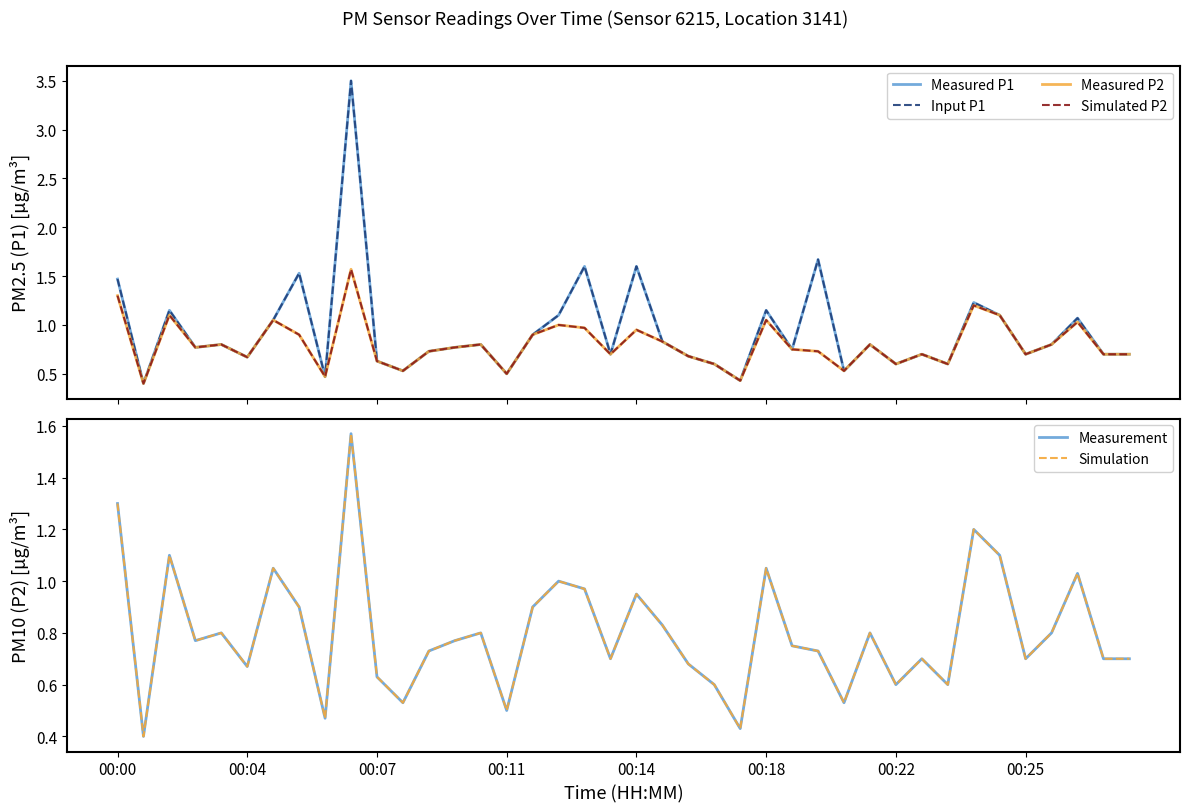

What is the label of the 26th point from the right?

14